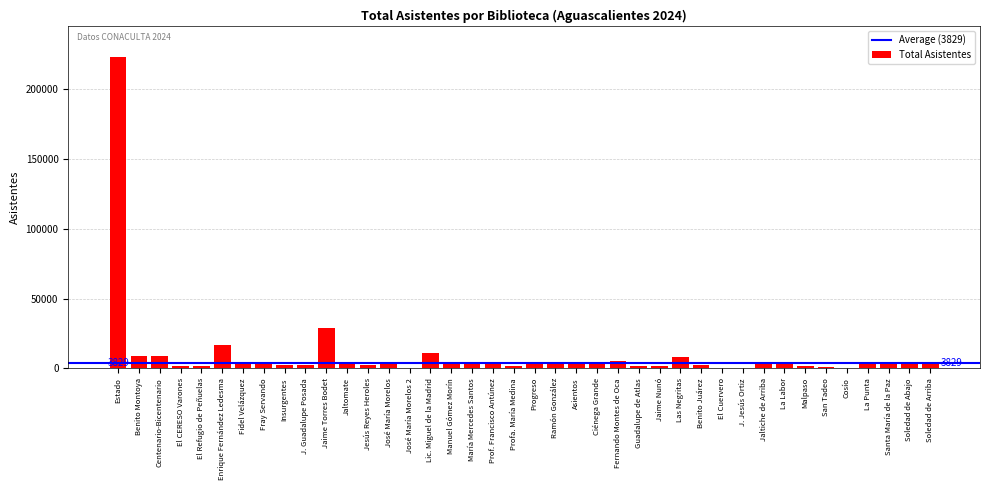

Between Profa. María Medina and Lic. Miguel de la Madrid, which is larger?

Lic. Miguel de la Madrid